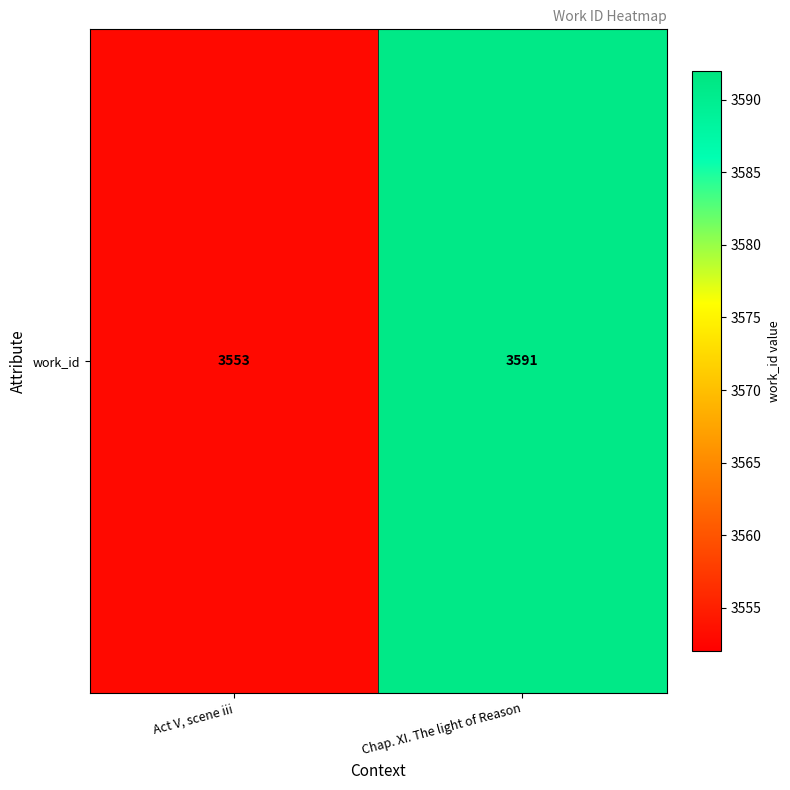

Between Act V, scene iii and Chap. XI. The light of Reason, which is larger?

Chap. XI. The light of Reason